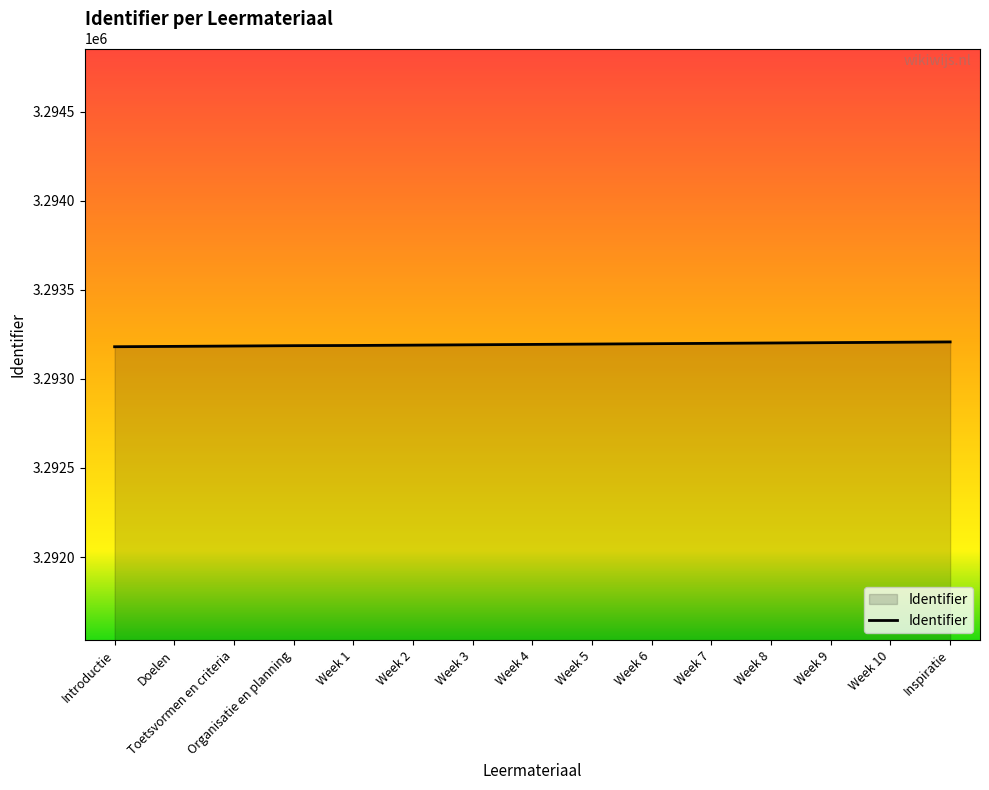

Approximately how many times larger is the value at Week 4 compared to Week 5?

1.0